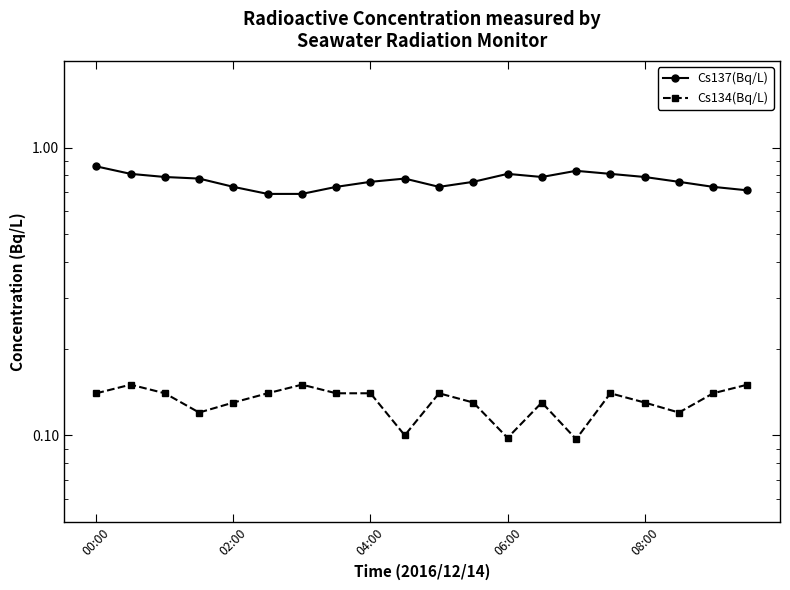

True or false: Cs137(Bq/L) has a value of 1.1 at 7.

False